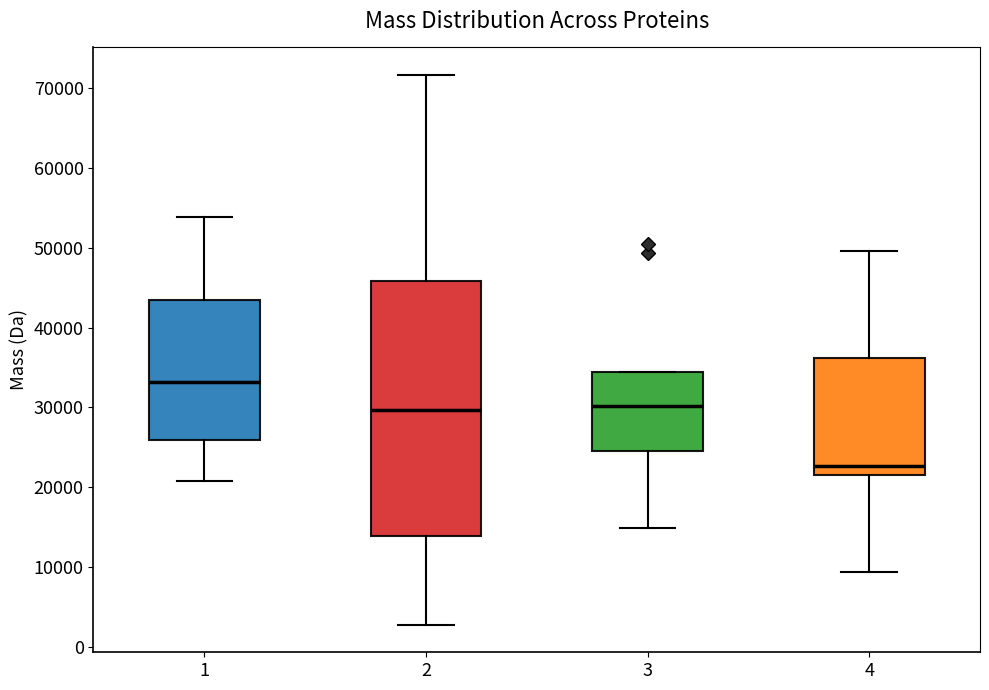

Where does the lower whisker of the box at x = 1 end on the y-axis? The values are not printed on the chart, so give them approximately, as read against the axis.

21000